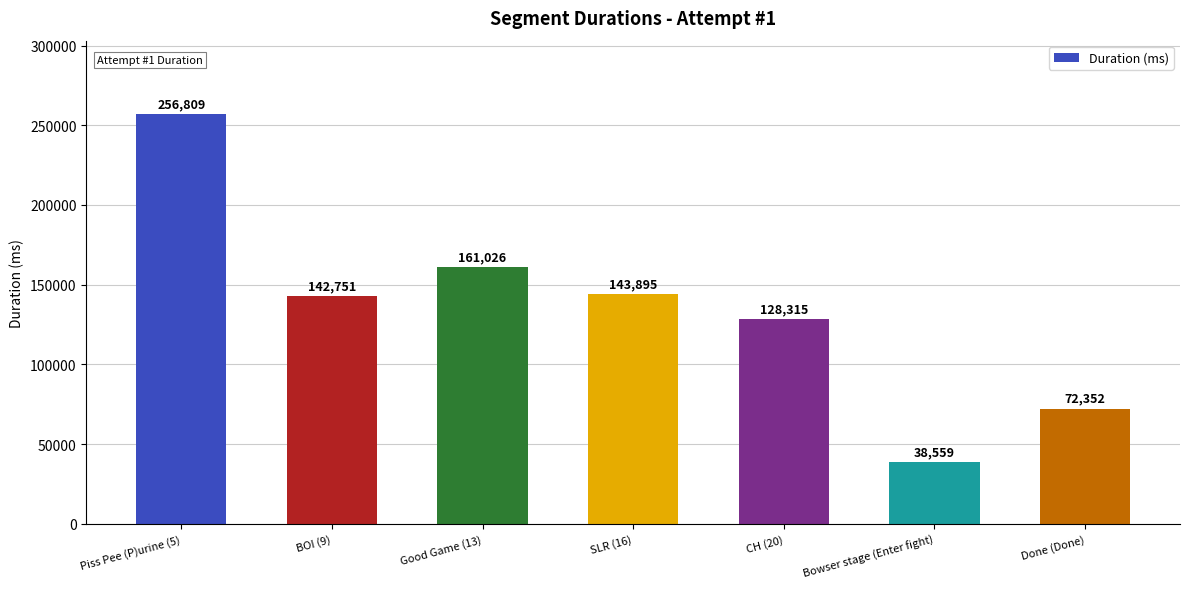

What is the sum of the values at Good Game (13) and Done (Done)?

233378